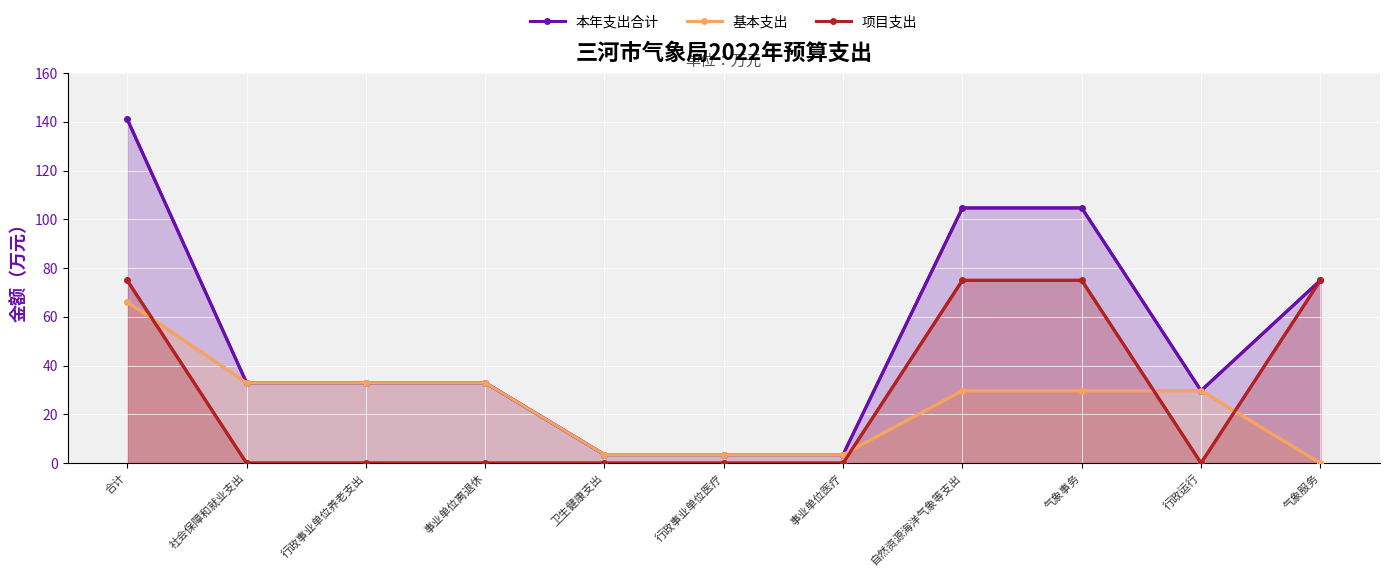

Is it true that 基本支出 equals 5.4 at 事业单位医疗?

False